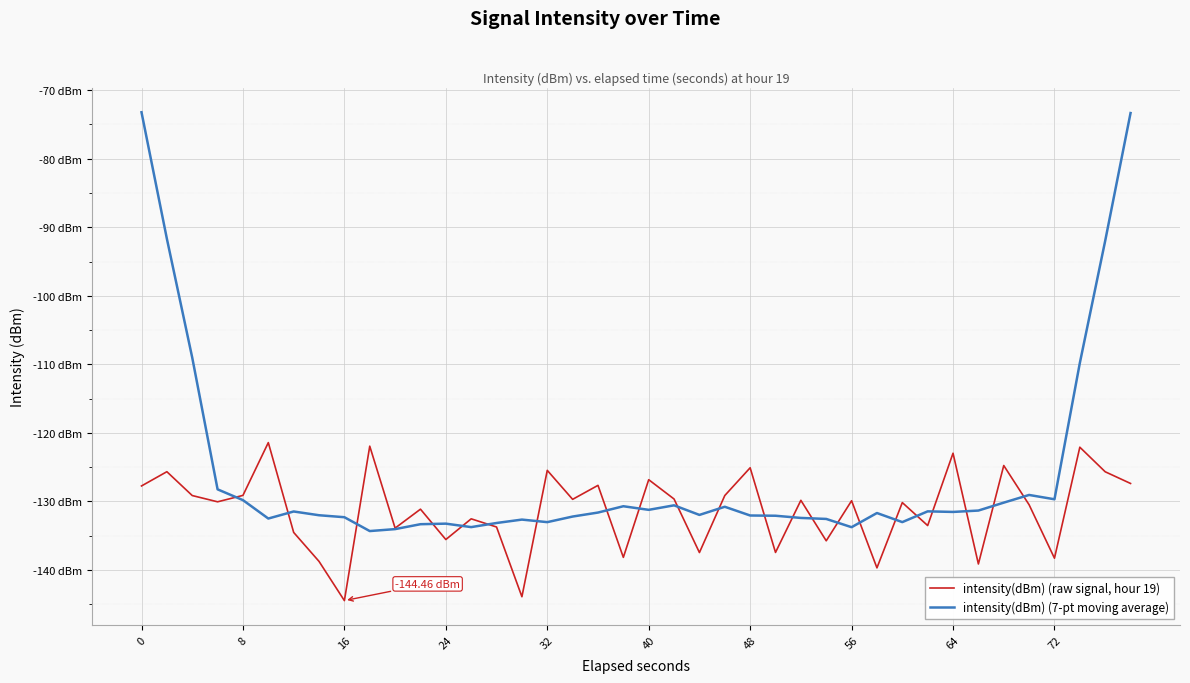

In intensity(dBm) (raw signal, hour 19), how many points are higher than both neighbors (excluding endpoints)?

15